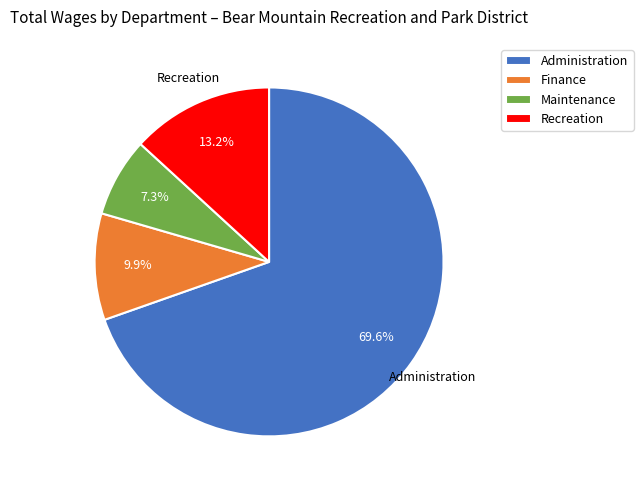

Is there a majority slice in this chart?

Yes